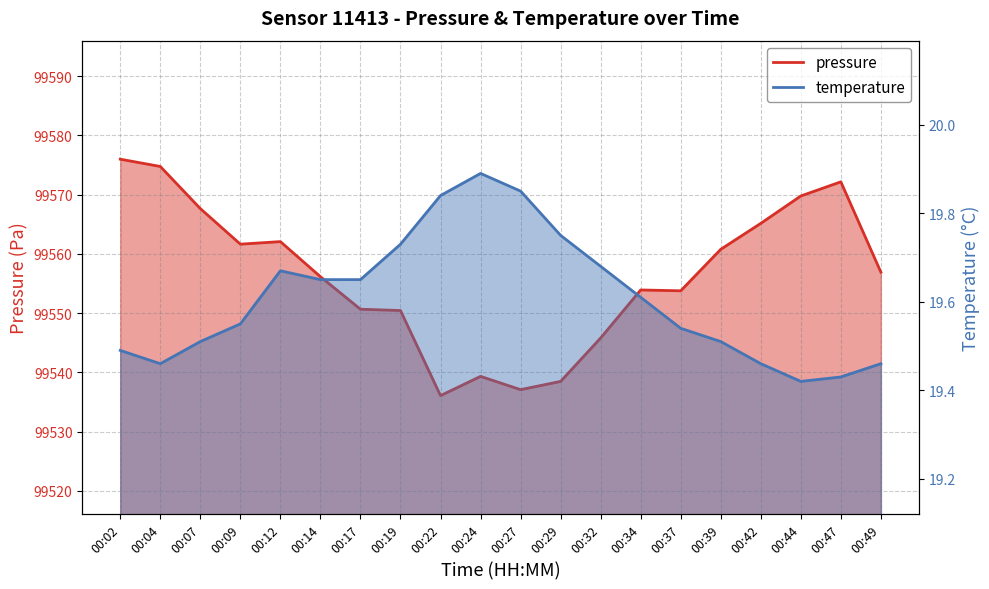

Is the value of temperature at 00:34 greater than the value of pressure at 00:37?

No